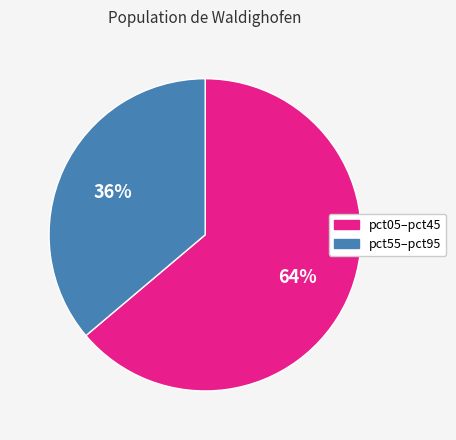

To the nearest percent, what percentage of the pie is pct05–pct45?

64%